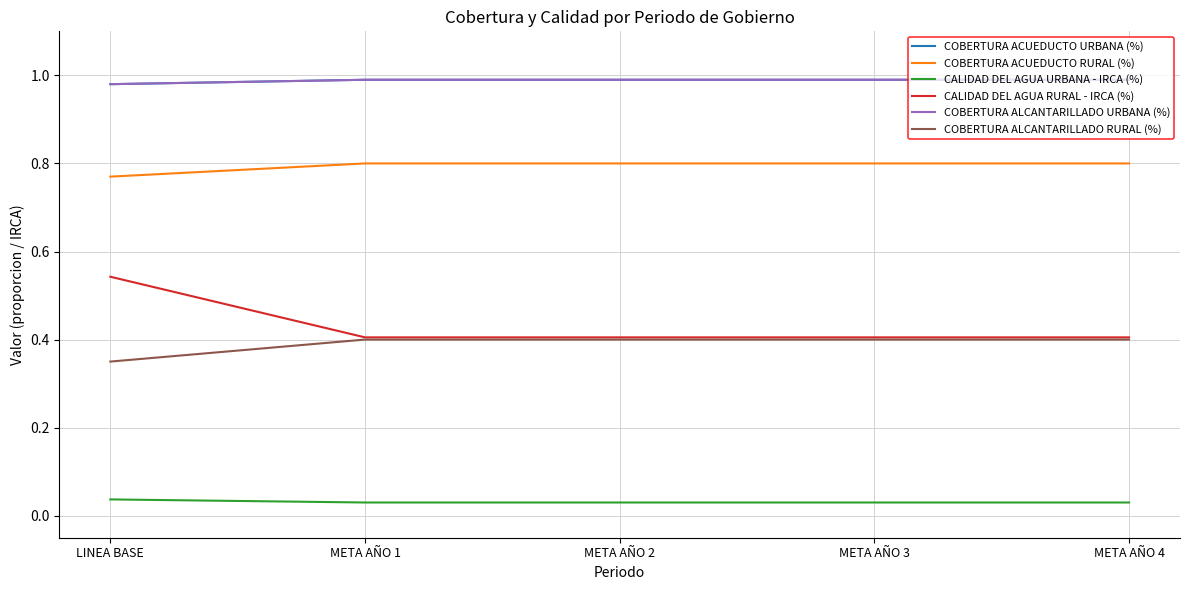

What is the label of the 5th point from the right?

LINEA BASE